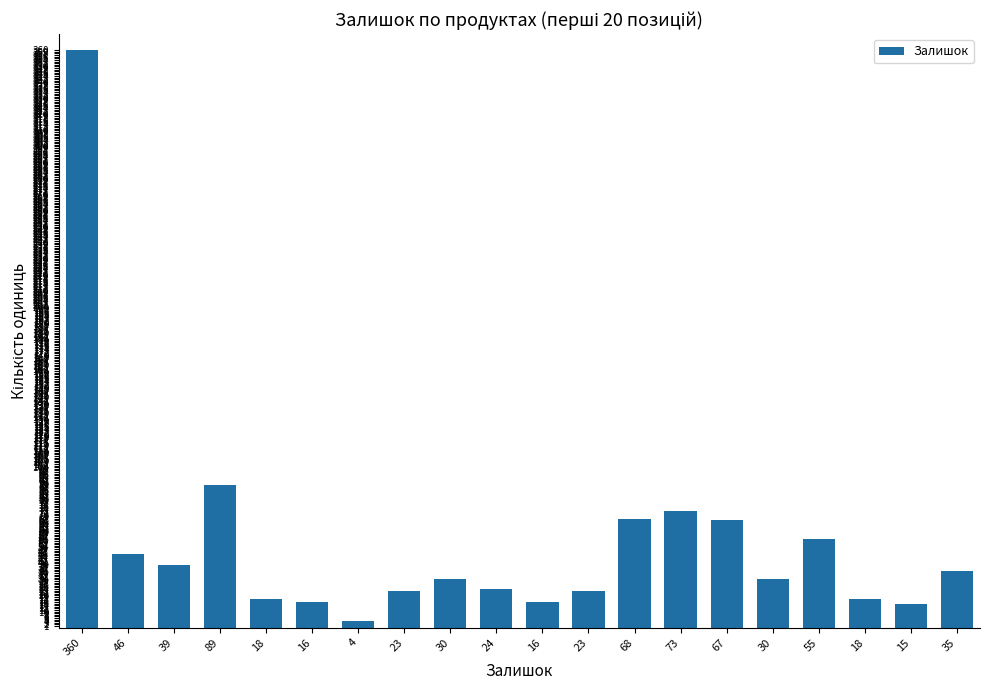

What is the minimum value shown in the chart?

4